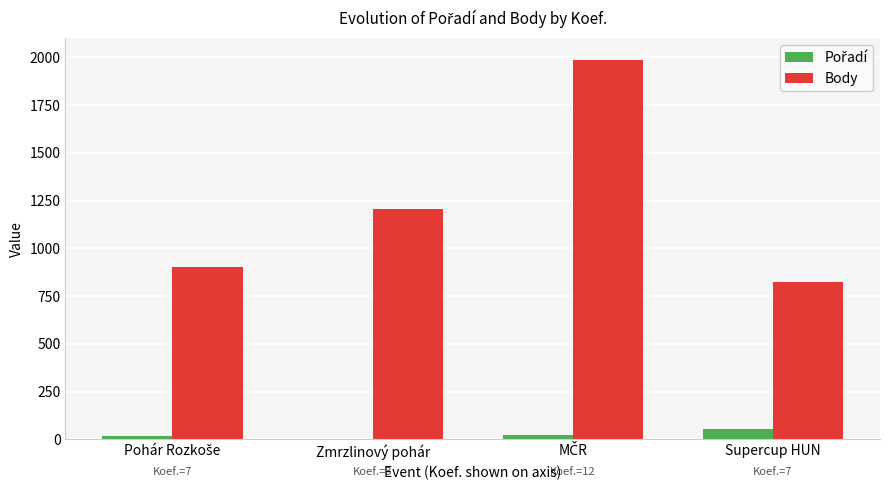

What is the sum of all Body values?

4916